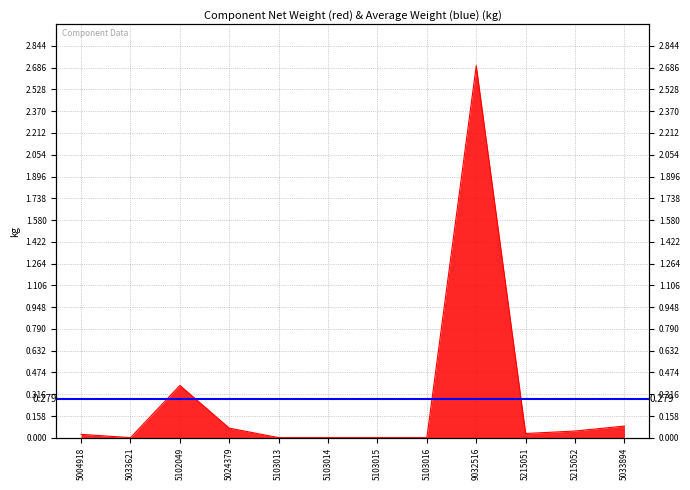

Reading left to right, what are all the values shown in this chart?

0.0	0.0	0.4	0.1	0.0	0.0	0.0	0.0	2.7	0.0	0.0	0.1